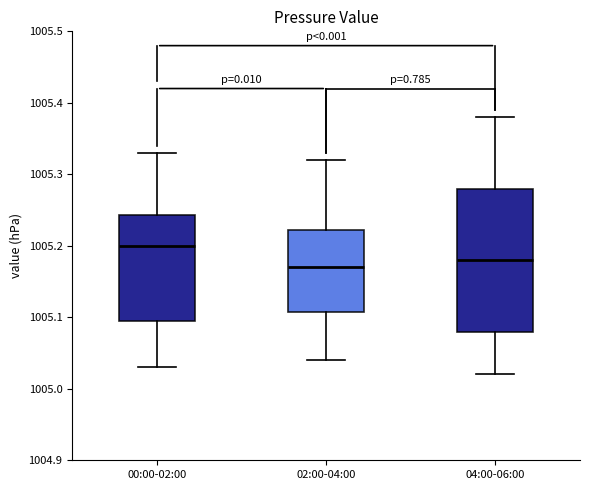

Where is the lower edge of the box for 04:00-06:00 on the y-axis? The values are not printed on the chart, so give them approximately, as read against the axis.

1005.08